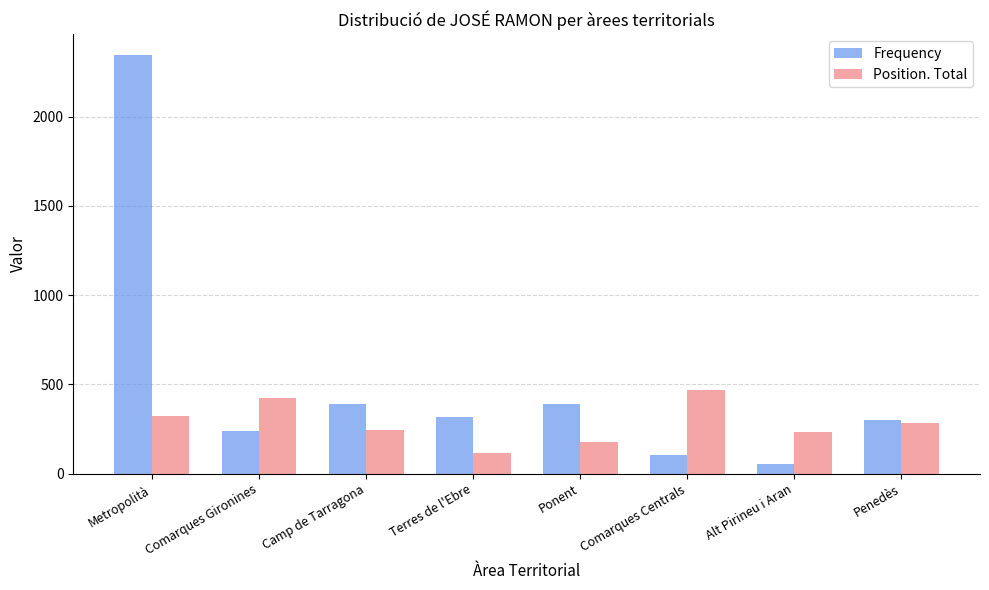

List the series in order of their peak value, lowest first.

Position. Total, Frequency